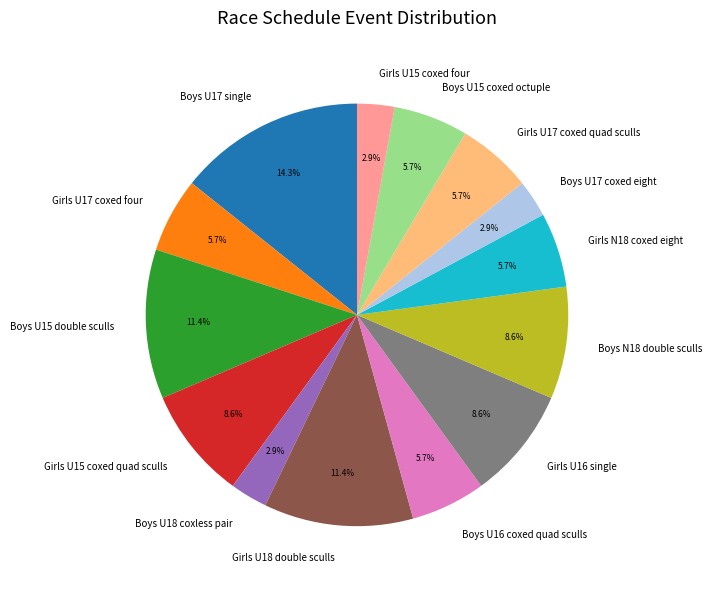

What is the largest slice in the pie chart?

Boys U17 single